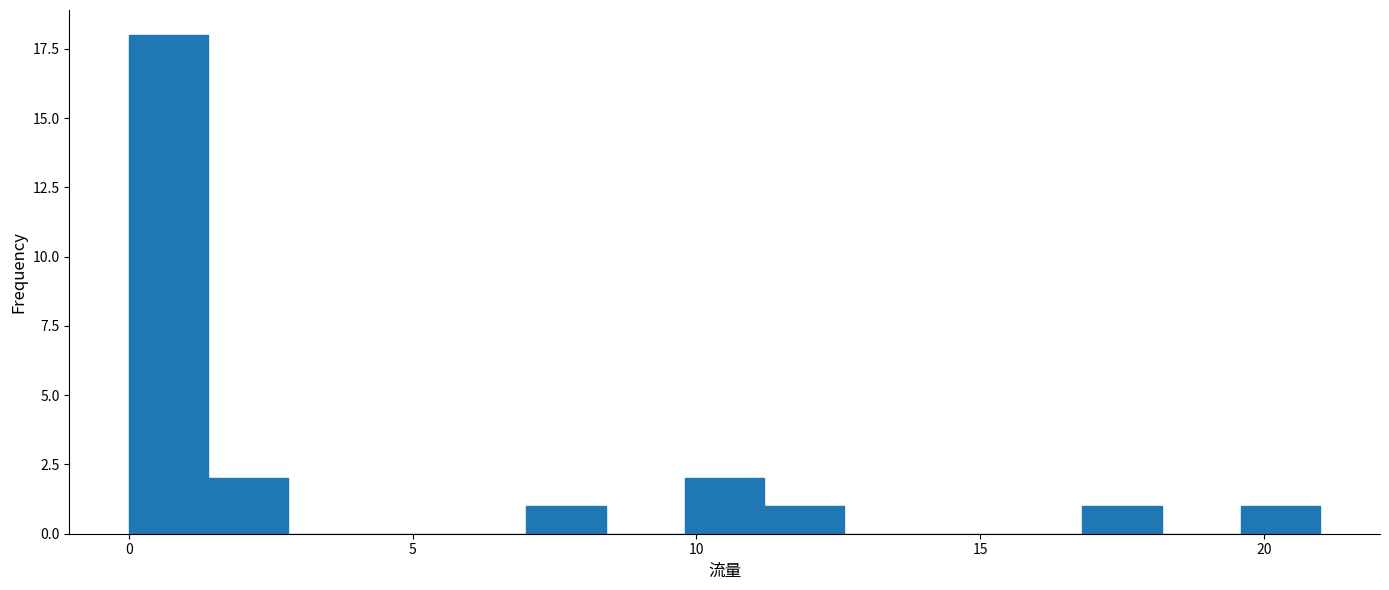

Around what value on the x-axis is the tallest bar? Give the approximate position of its centre, as read against the axis.

0.5